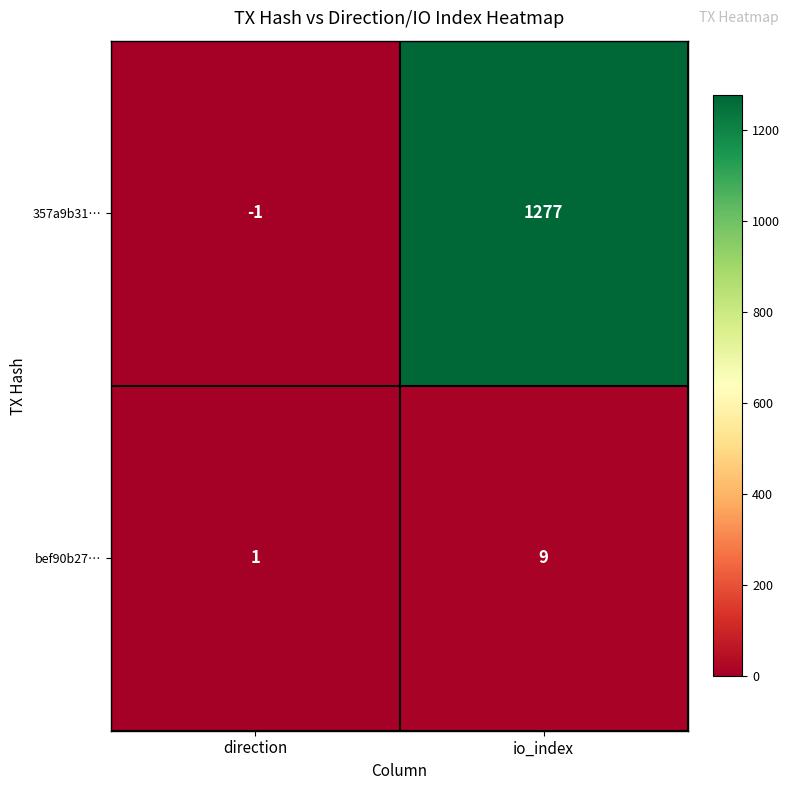

What is the sum of the bef90b27… values at io_index and direction?

10